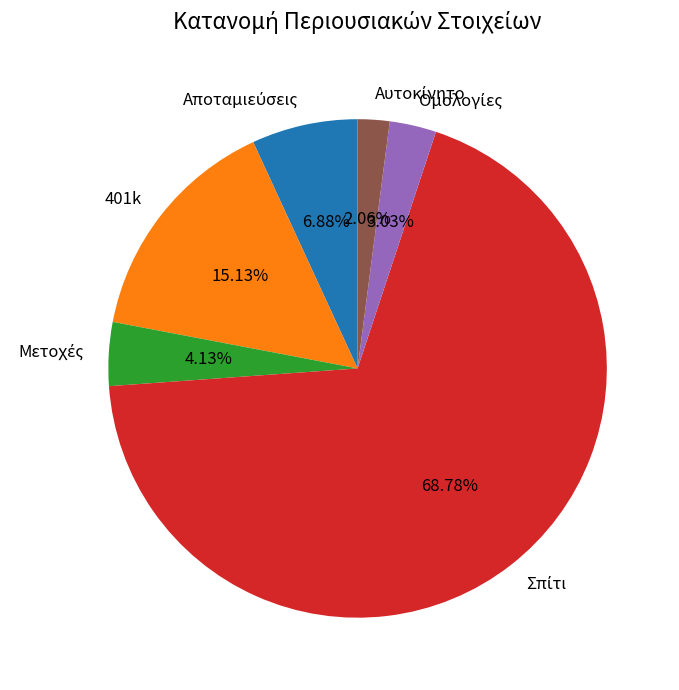

How many segments does this pie chart have?

6